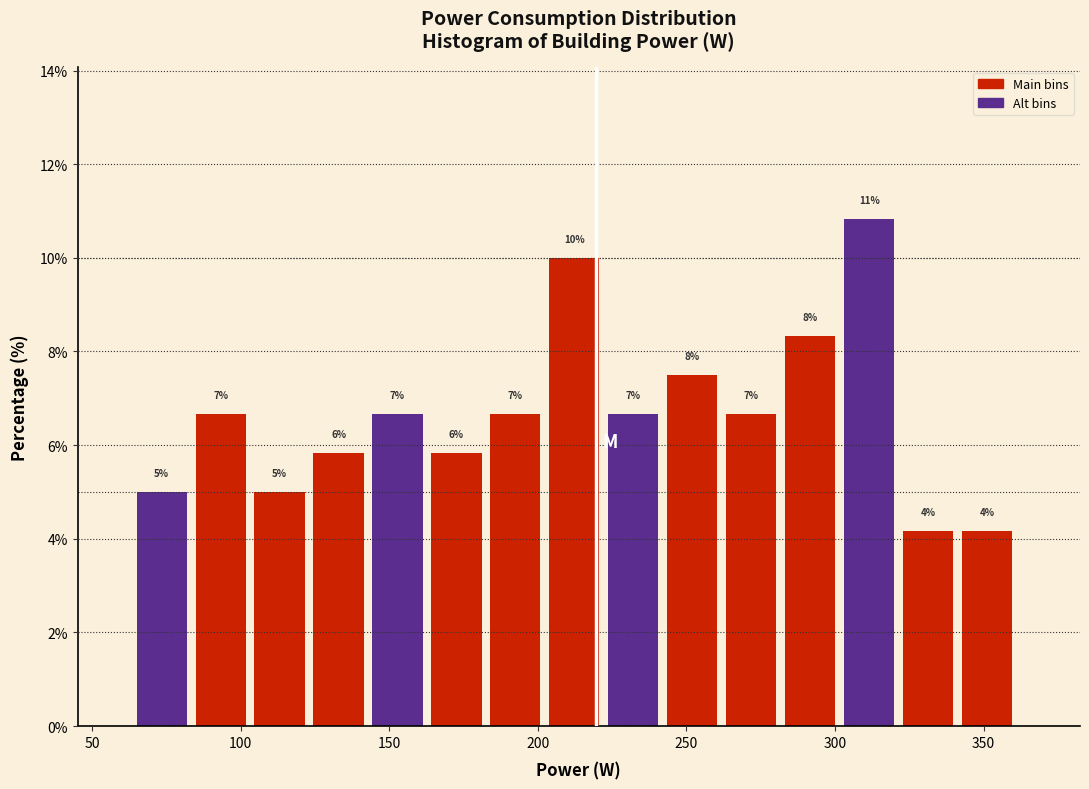

Around what value on the x-axis is the tallest bar? Give the approximate position of its centre, as read against the axis.

310